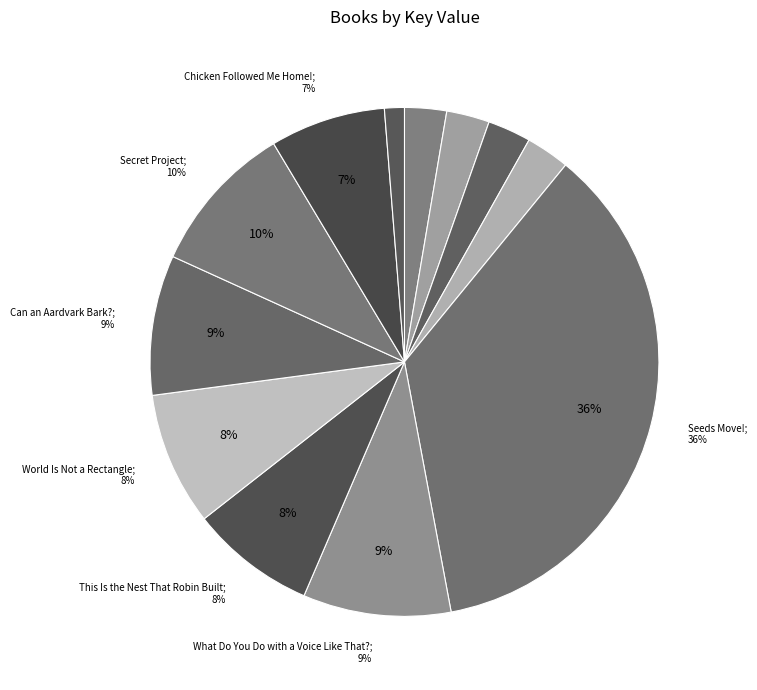

Which category has the biggest portion of the pie?

5: Seeds Move!